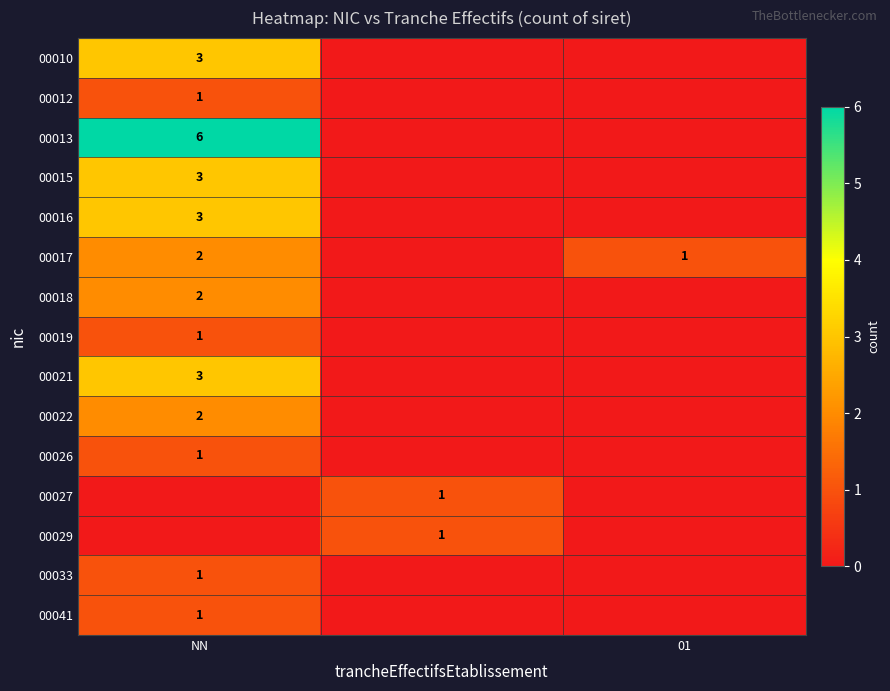

At which label does 00012 reach its peak?

NN